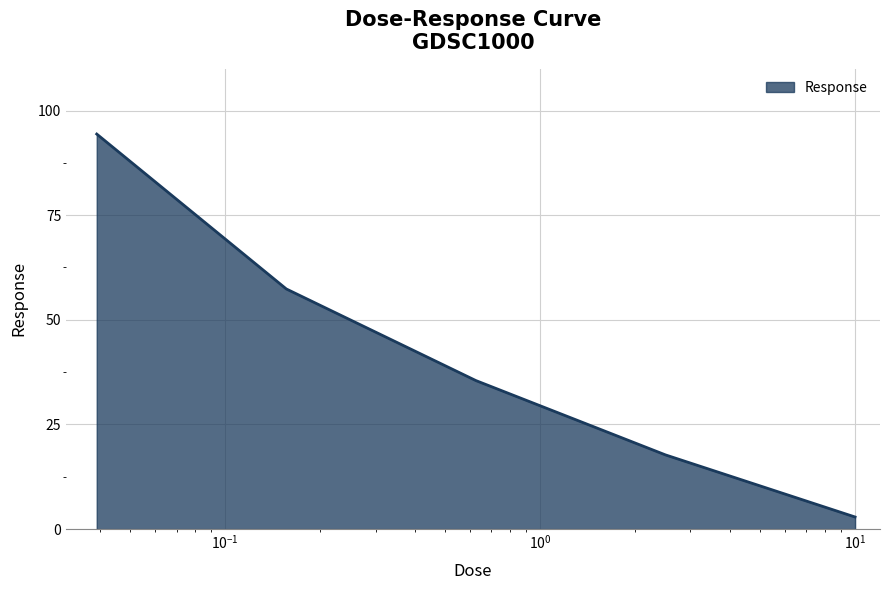

True or false: the data has more than 2 interior local peaks.

False